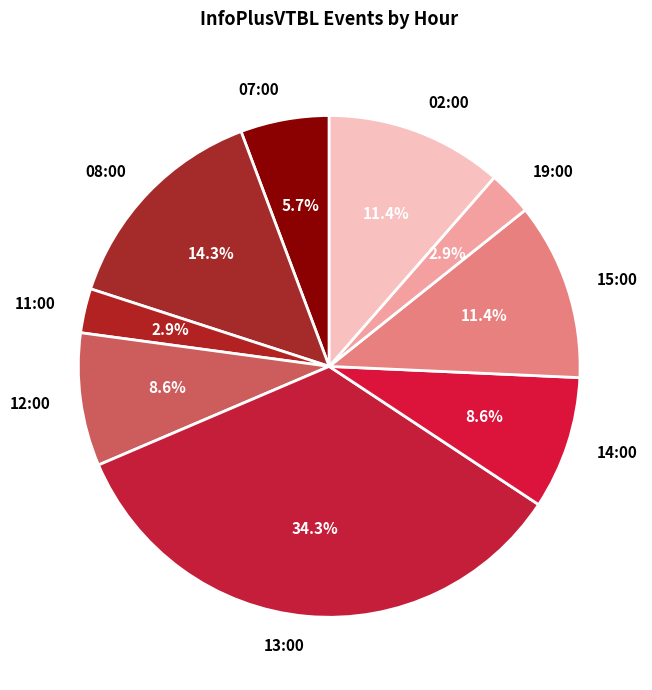

Is 08:00 the majority of the pie?

No